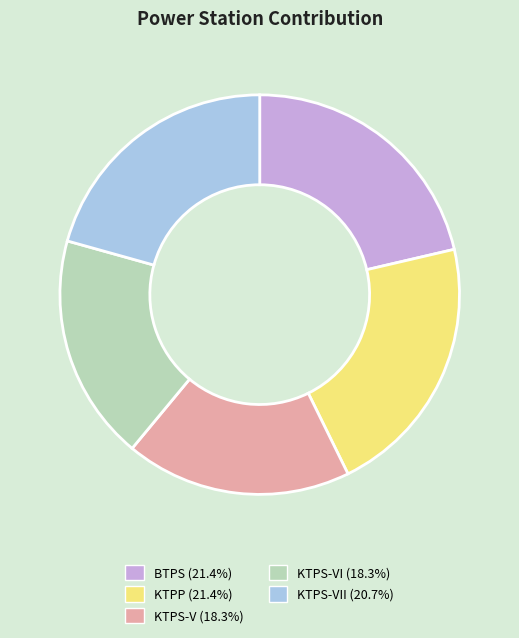

Is there any slice that represents more than half of the pie?

No